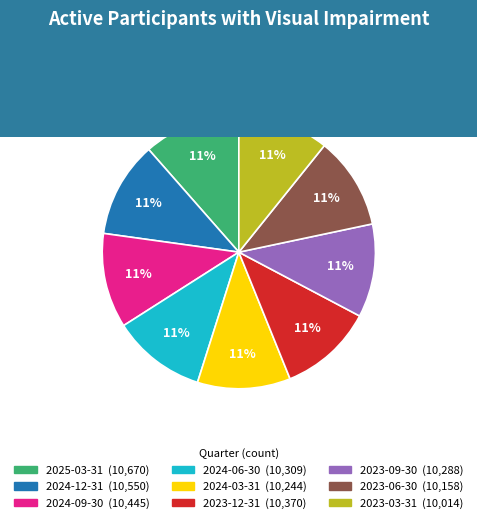

How many slices are in this pie chart?

9